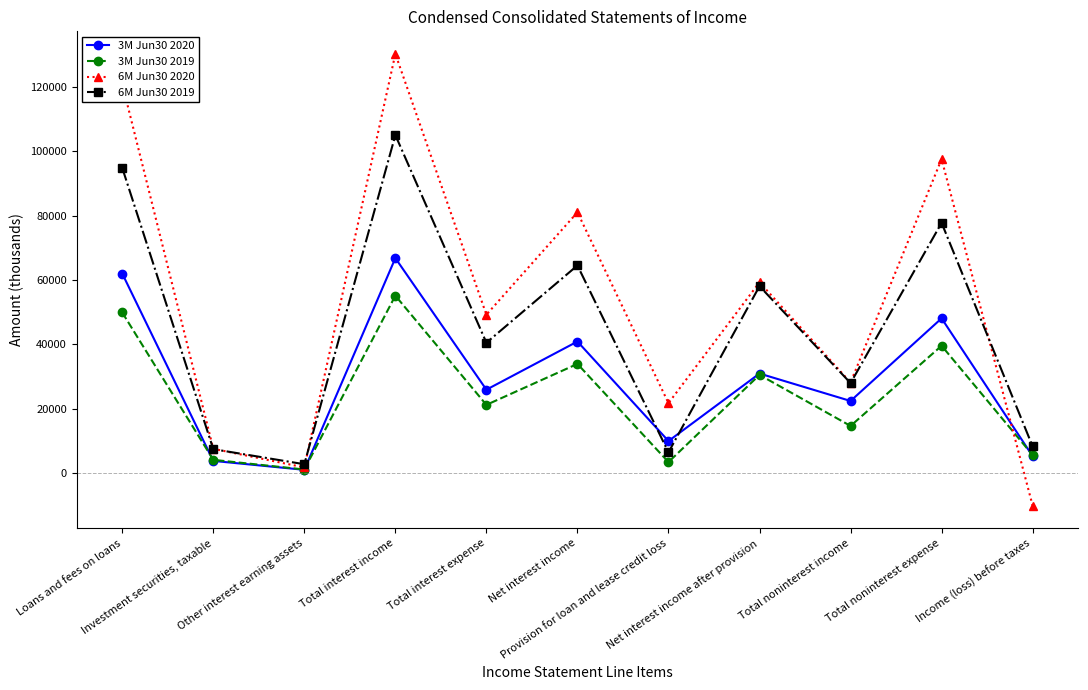

Where do 3M Jun30 2020 and 3M Jun30 2019 first cross each other?

Loans and fees on loans and Investment securities, taxable